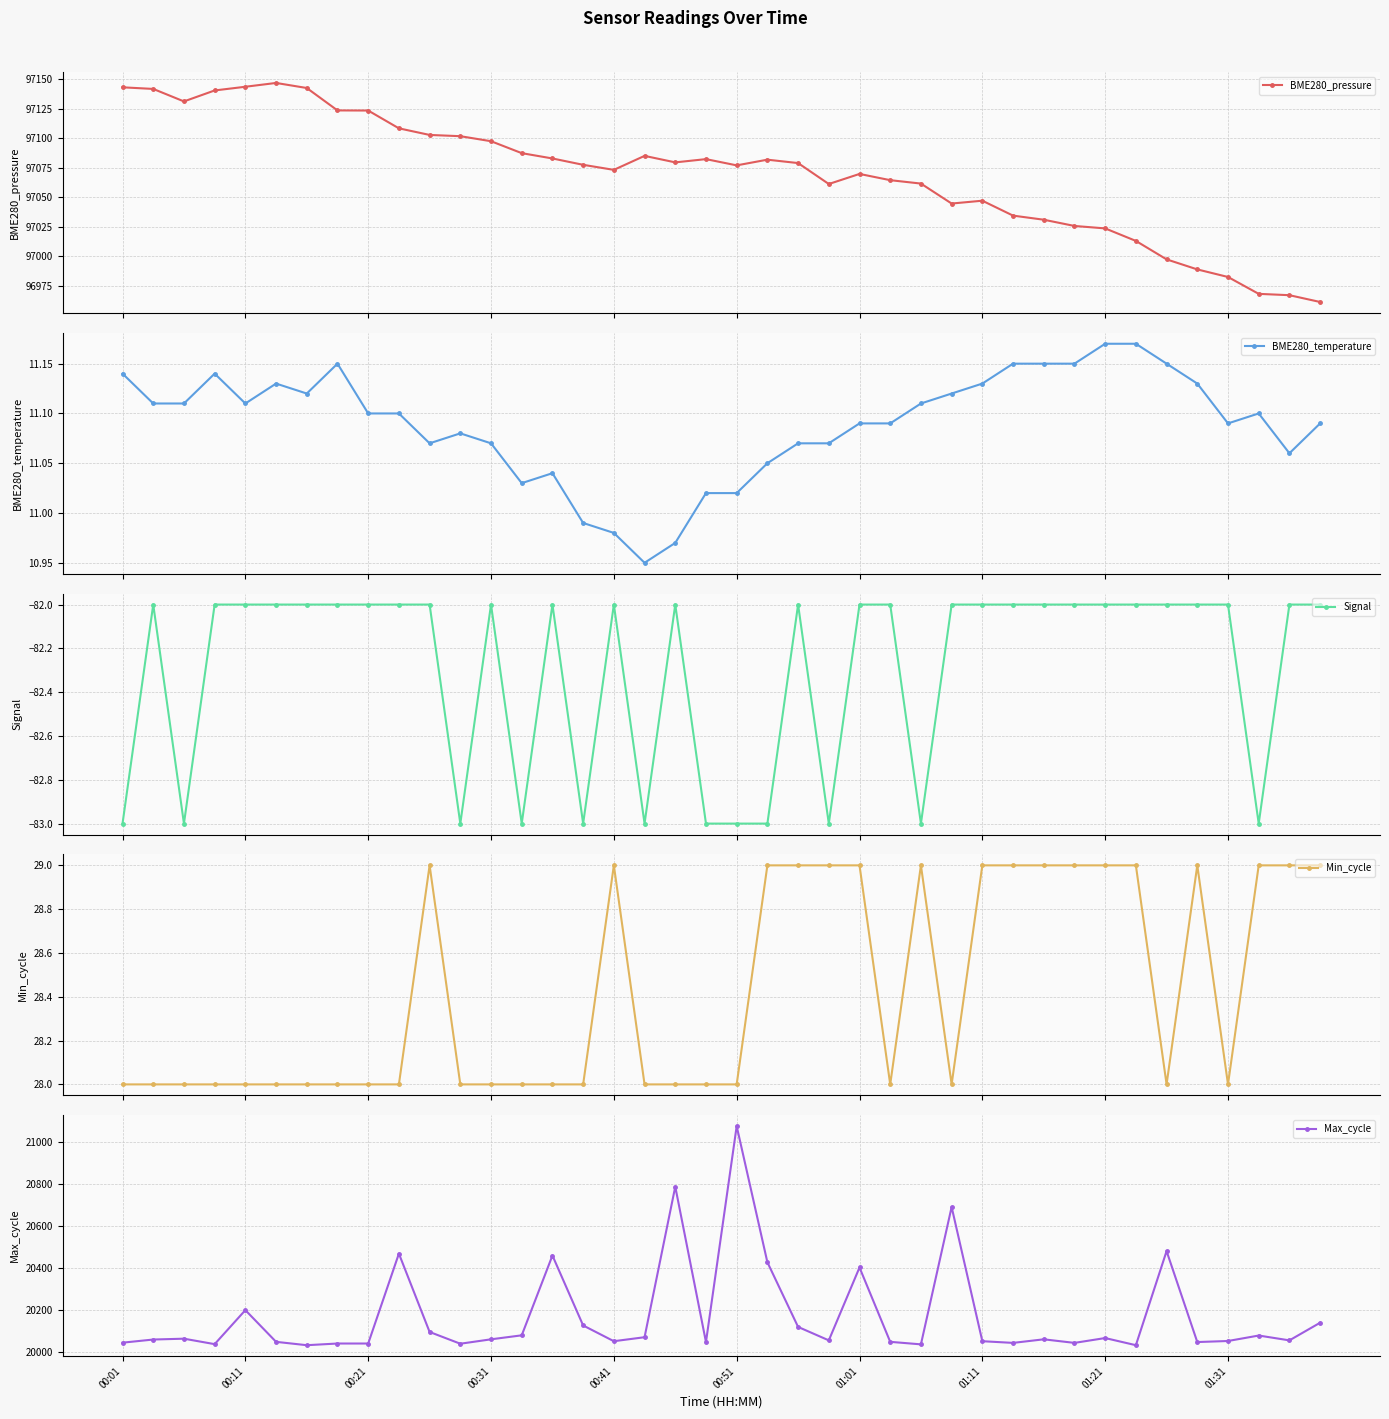

Is it true that Max_cycle equals 29078 at 00:41?

False